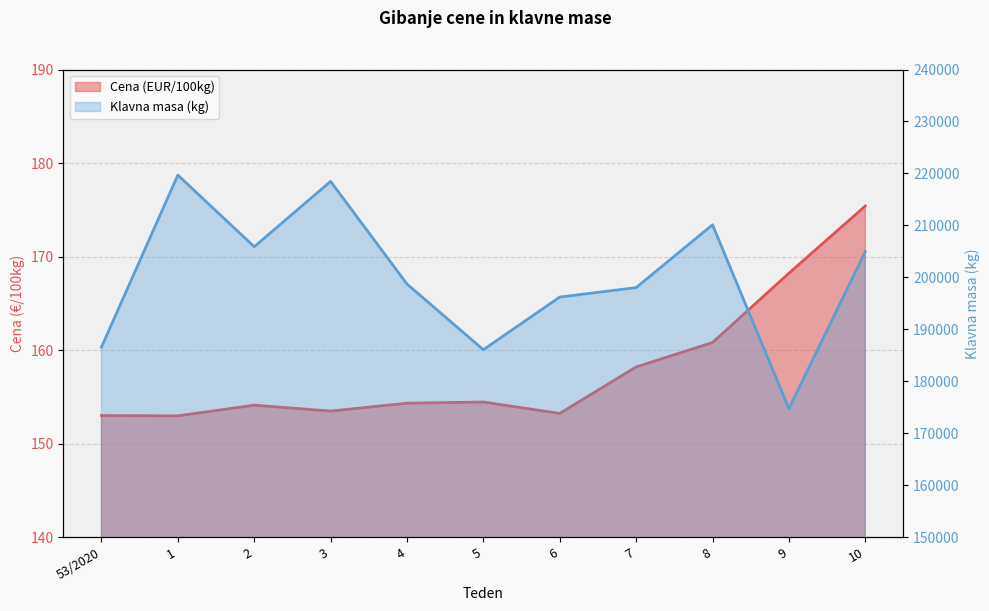

What is the spread (max minus min) of values at 3?

218305.5